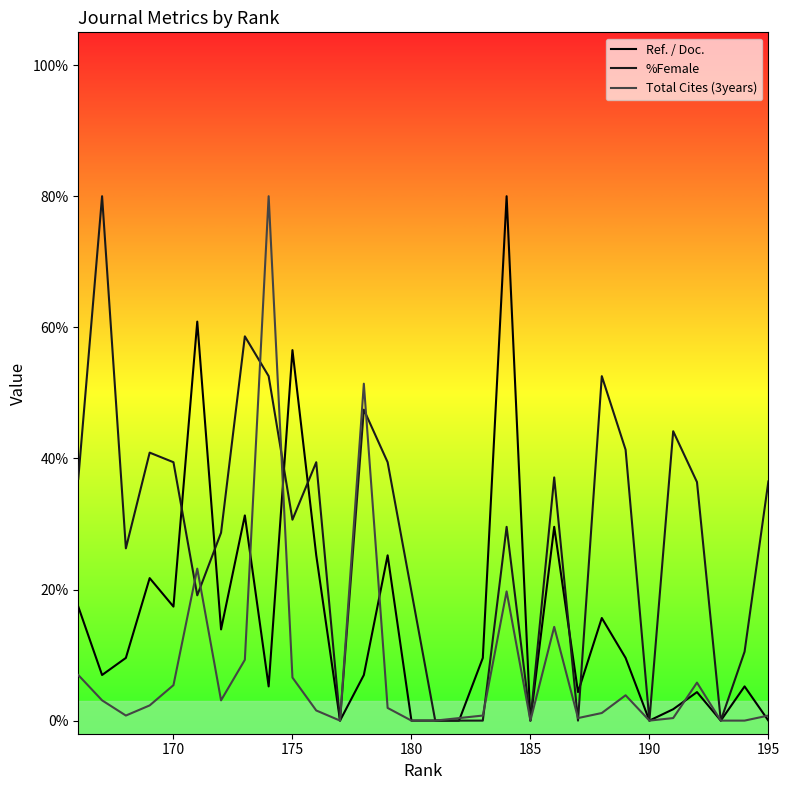

What is the highest value of the Total Cites (3years) series?

80.0